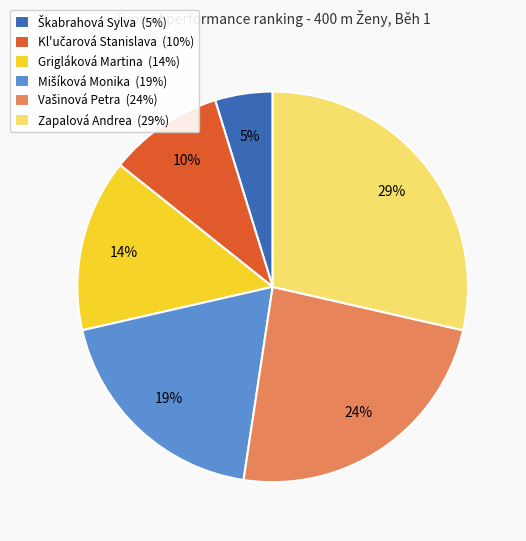

Is there any slice that represents more than half of the pie?

No